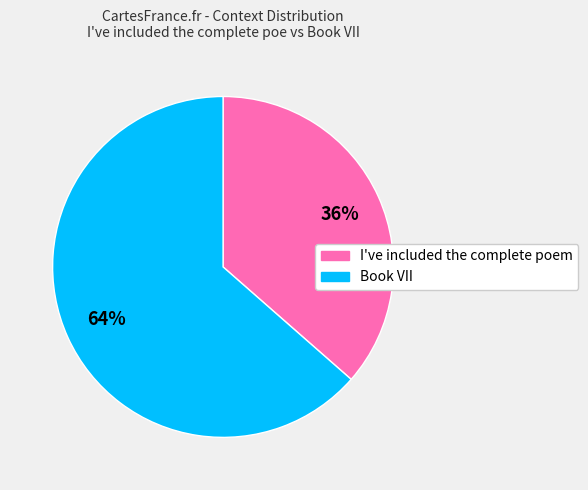

To the nearest percent, what is the average slice percentage?

50%